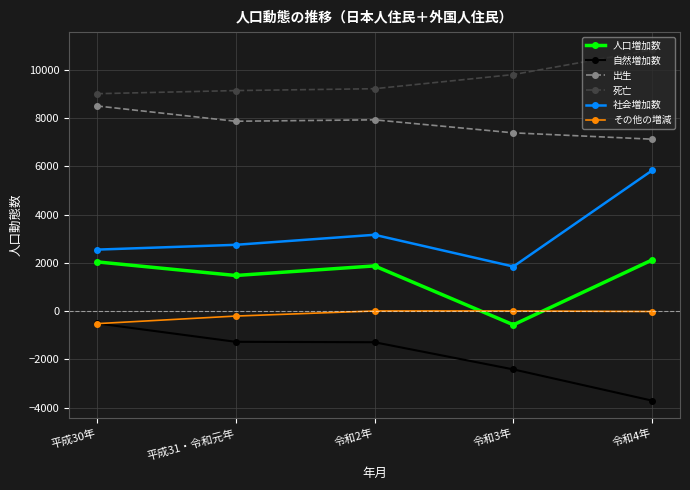

The value of その他の増減 at 平成30年 is -519. True or false?

True